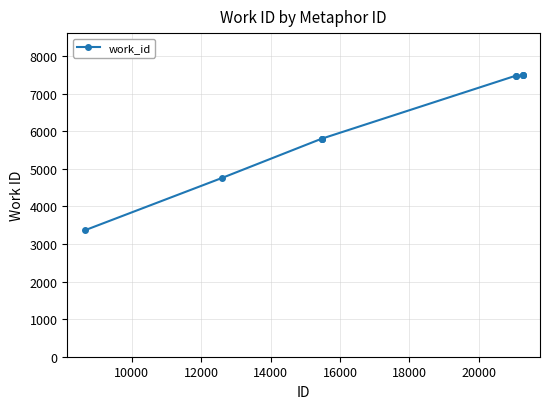

What is the difference between the second highest and minimum values?

4127